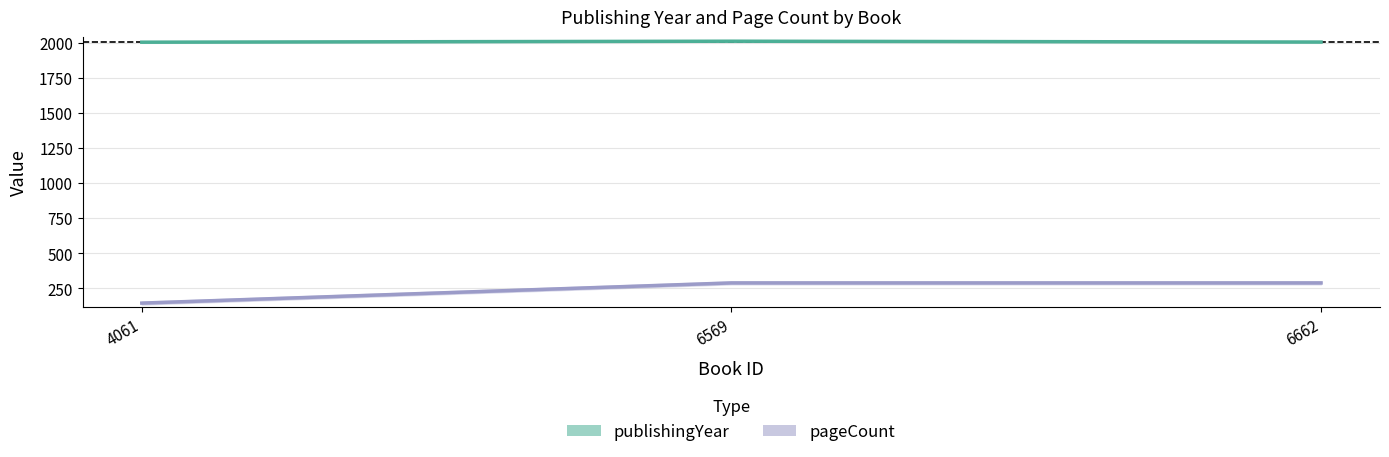

Which series has the largest range (max minus min)?

pageCount